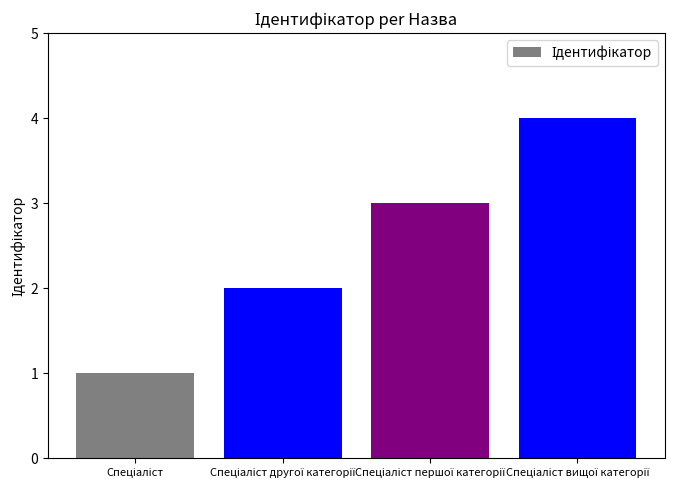

How many values are between 2 and 4?

3